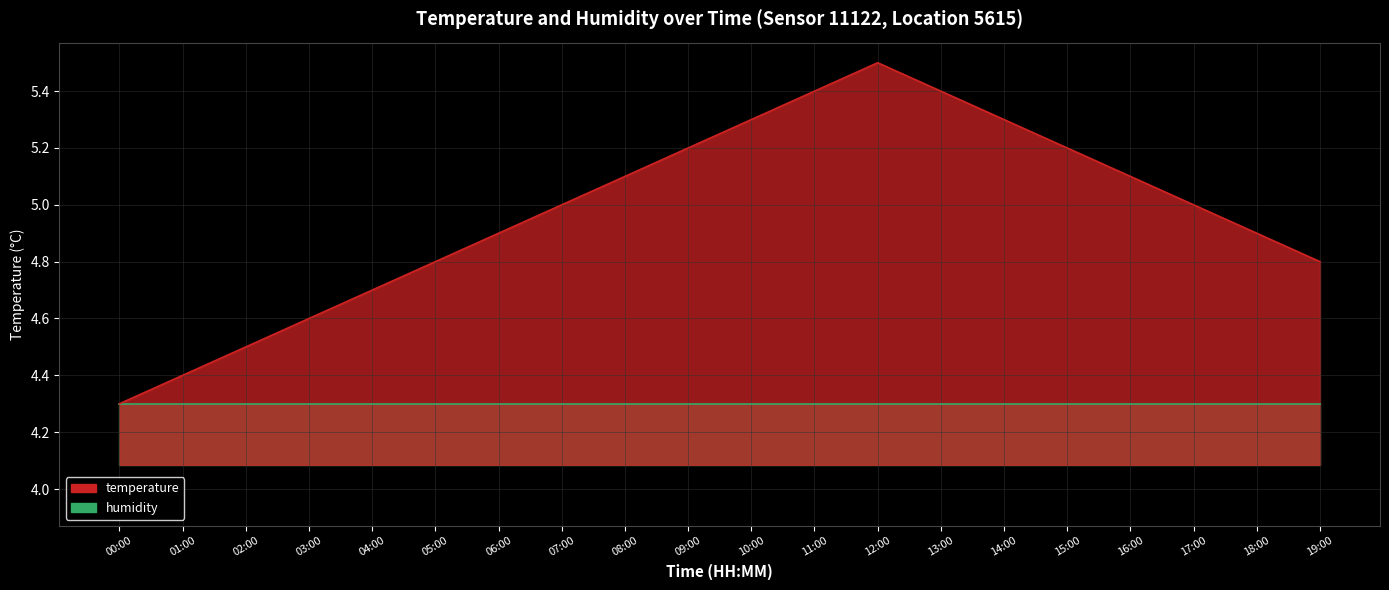

True or false: the data has more than 1 interior local peaks.

False